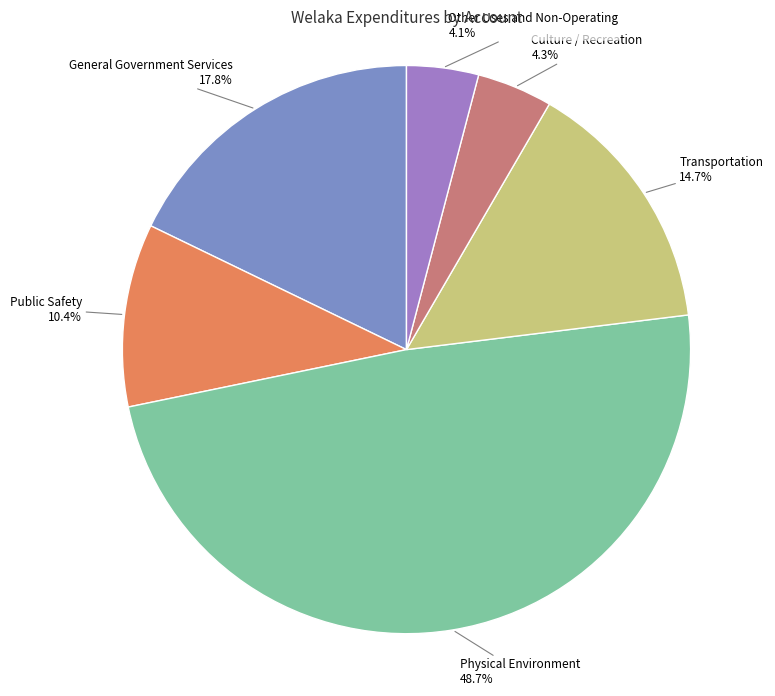

Is the sum of Culture / Recreation and Other Uses and Non-Operating greater than half?

No